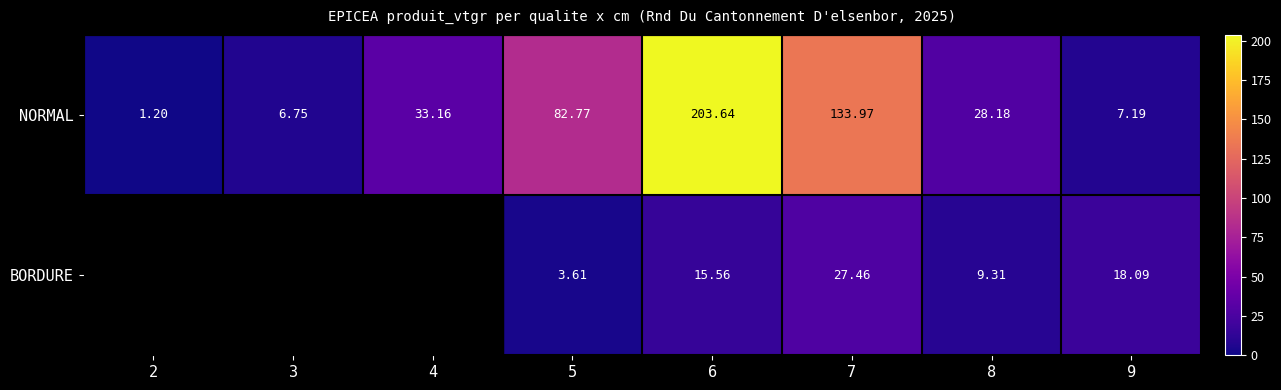

At which label is NORMAL closest to 102?

5